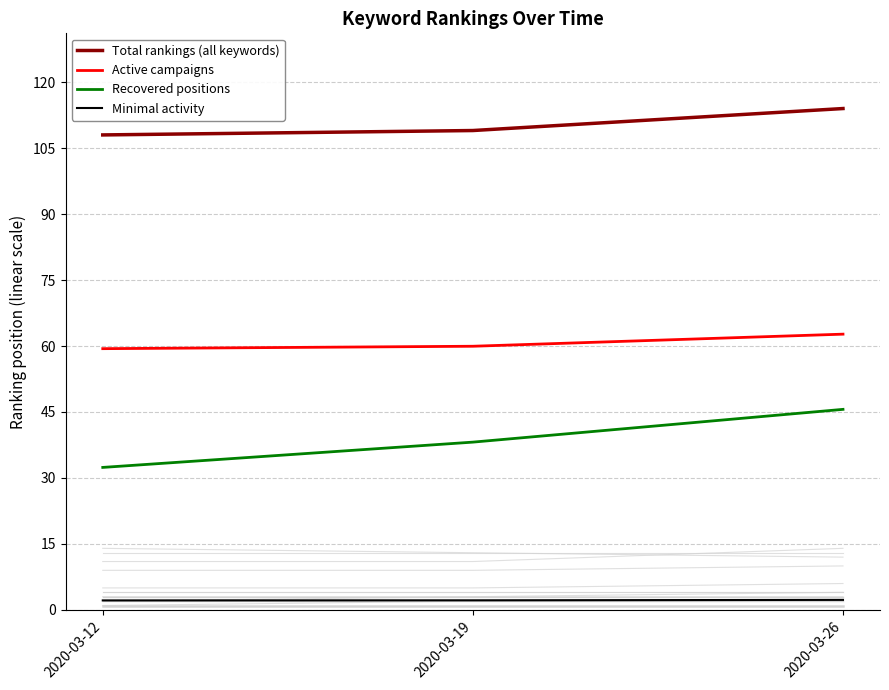

What is the value of the Active campaigns point at the 3rd from the left?

62.7